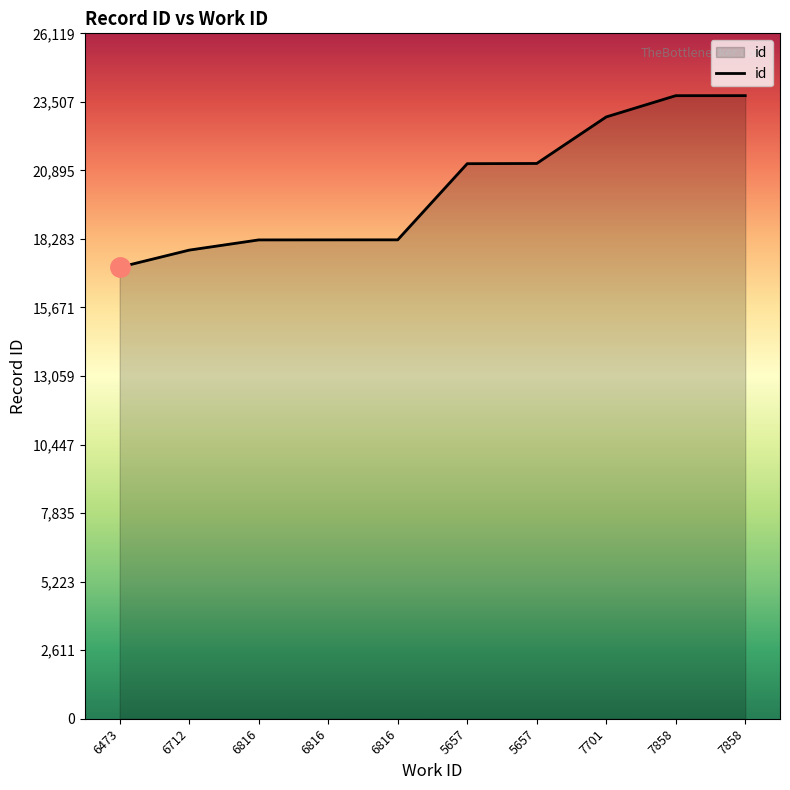

Which label corresponds to the largest value in the chart?

7858